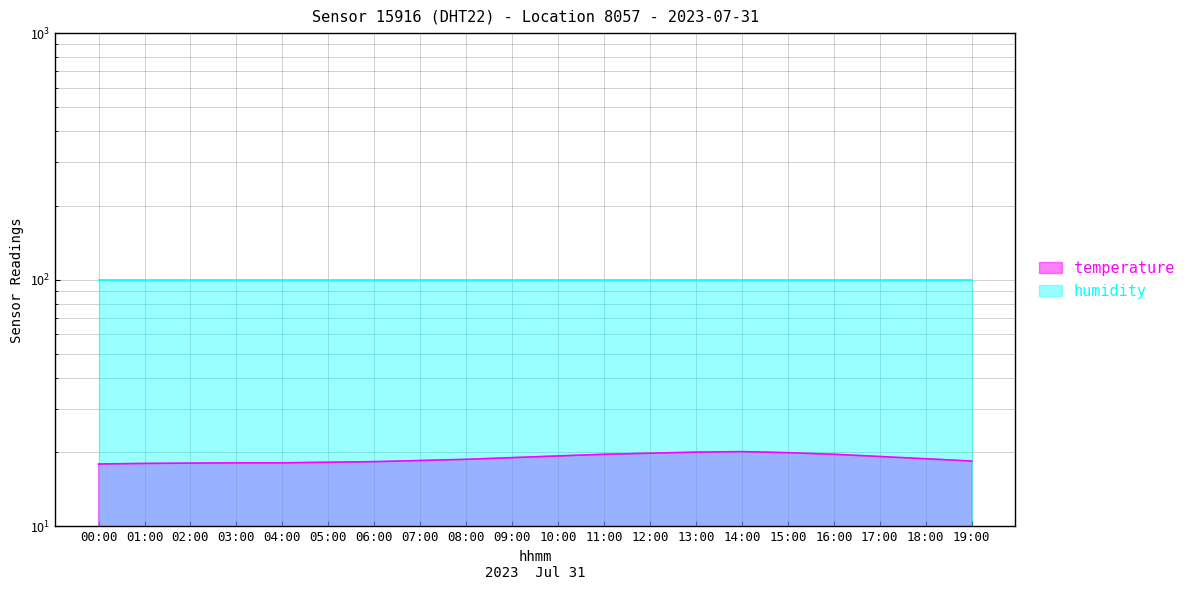

Rank the categories by value from highest to lowest.

14:00, 13:00, 15:00, 12:00, 11:00, 16:00, 10:00, 17:00, 09:00, 18:00, 08:00, 07:00, 19:00, 06:00, 05:00, 03:00, 04:00, 02:00, 01:00, 00:00